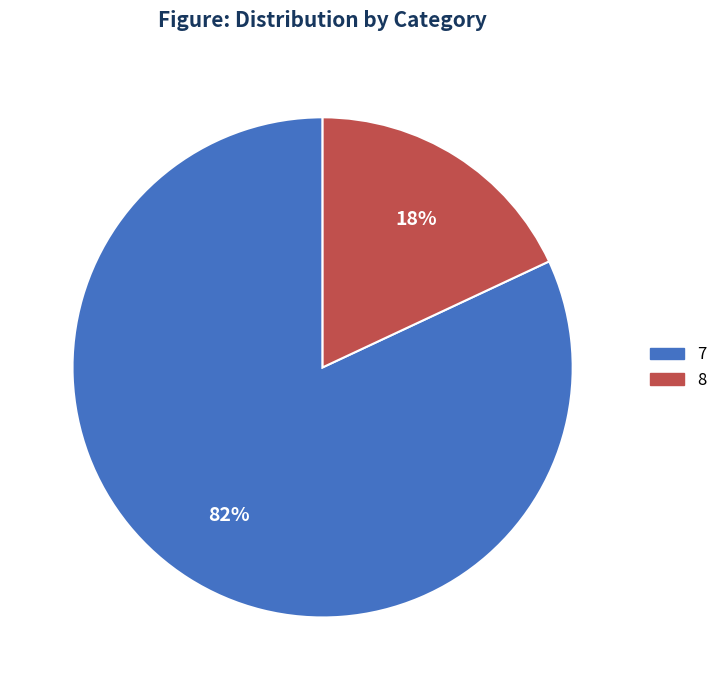

Is there any slice that represents more than half of the pie?

Yes